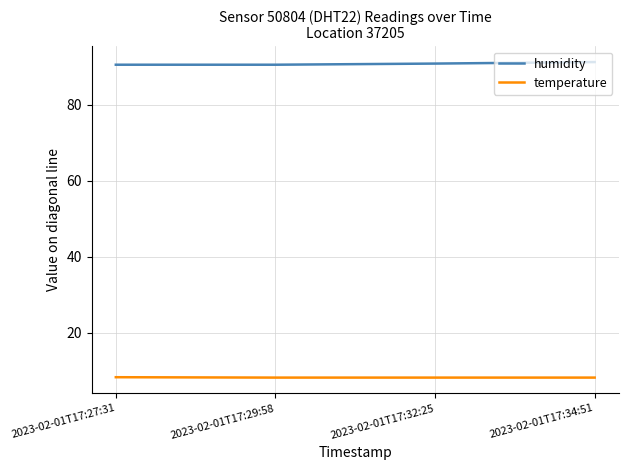

What is the spread (max minus min) of values at 2023-02-01T17:27:31?

82.3